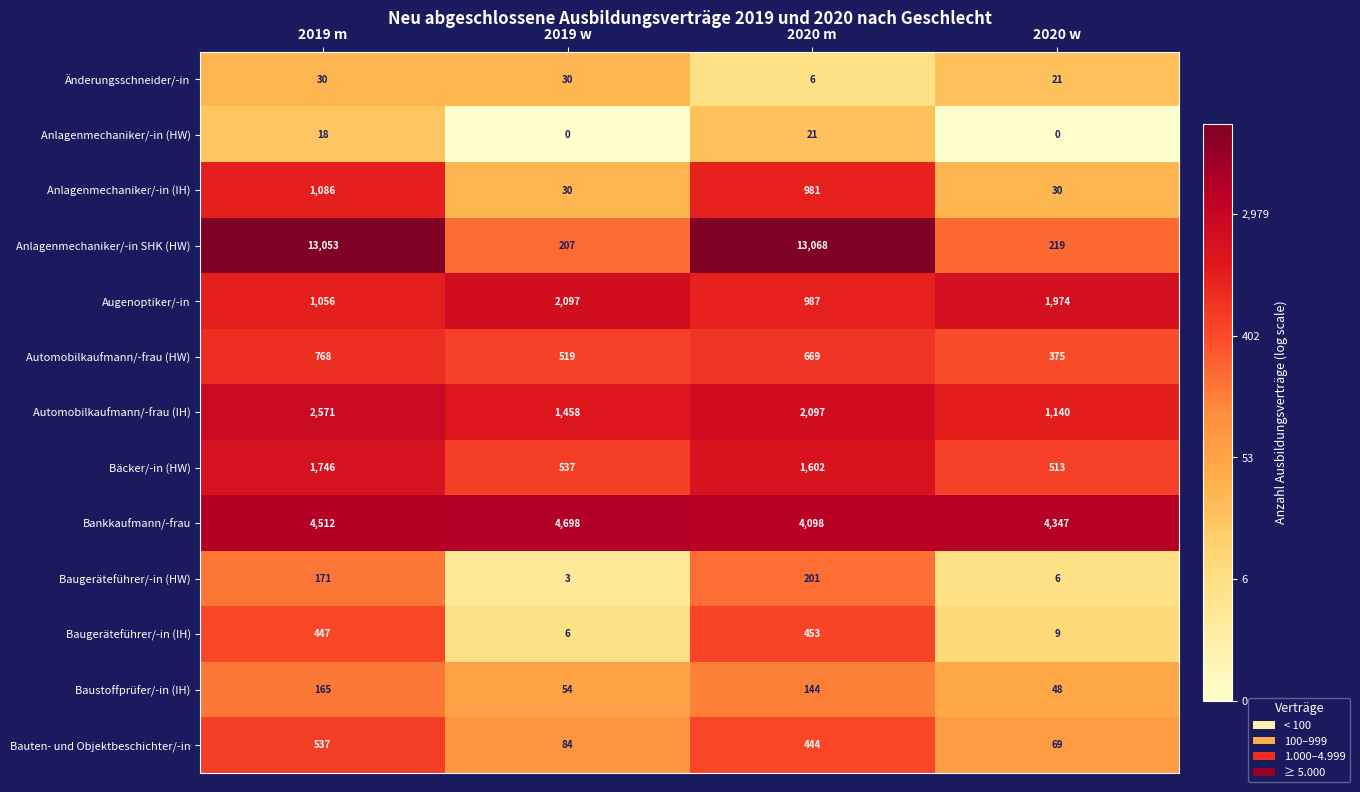

Rank the series by their maximum value, from lowest to highest.

Anlagenmechaniker/-in (HW), Änderungsschneider/-in, Baustoffprüfer/-in (IH), Baugeräteführer/-in (HW), Baugeräteführer/-in (IH), Bauten- und Objektbeschichter/-in, Automobilkaufmann/-frau (HW), Anlagenmechaniker/-in (IH), Bäcker/-in (HW), Augenoptiker/-in, Automobilkaufmann/-frau (IH), Bankkaufmann/-frau, Anlagenmechaniker/-in SHK (HW)